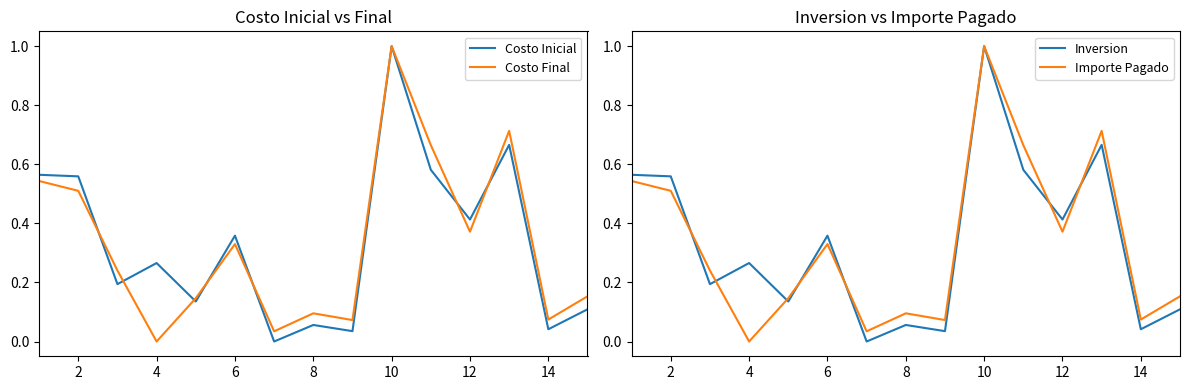

Which series has the largest range (max minus min)?

Costo Inicial